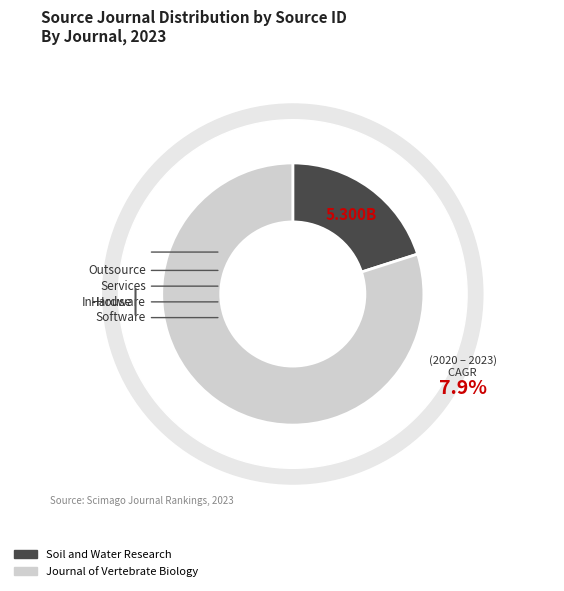

What is the change in value from Soil and Water Research to Journal of Vertebrate Biology?

+15800886730